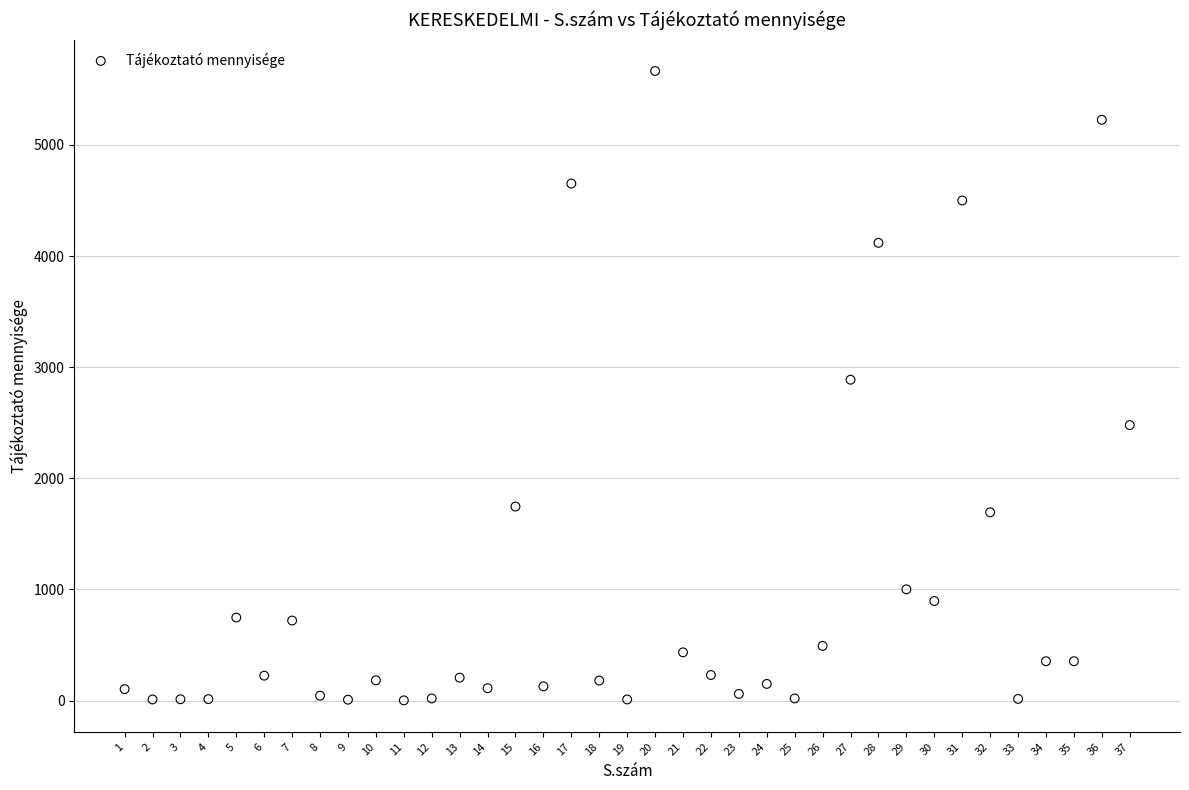

What is the range of X values (max minus min)?

36